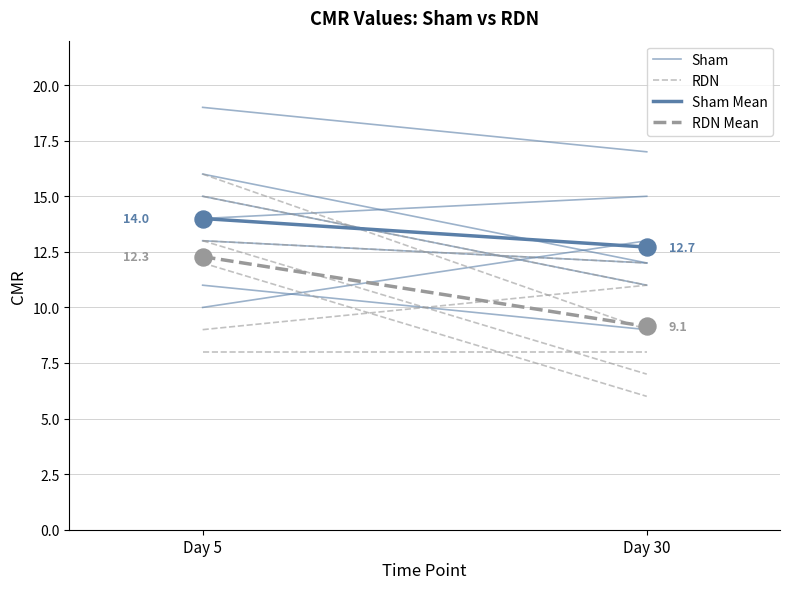

What is the total value across all series at Day 30?

42.9